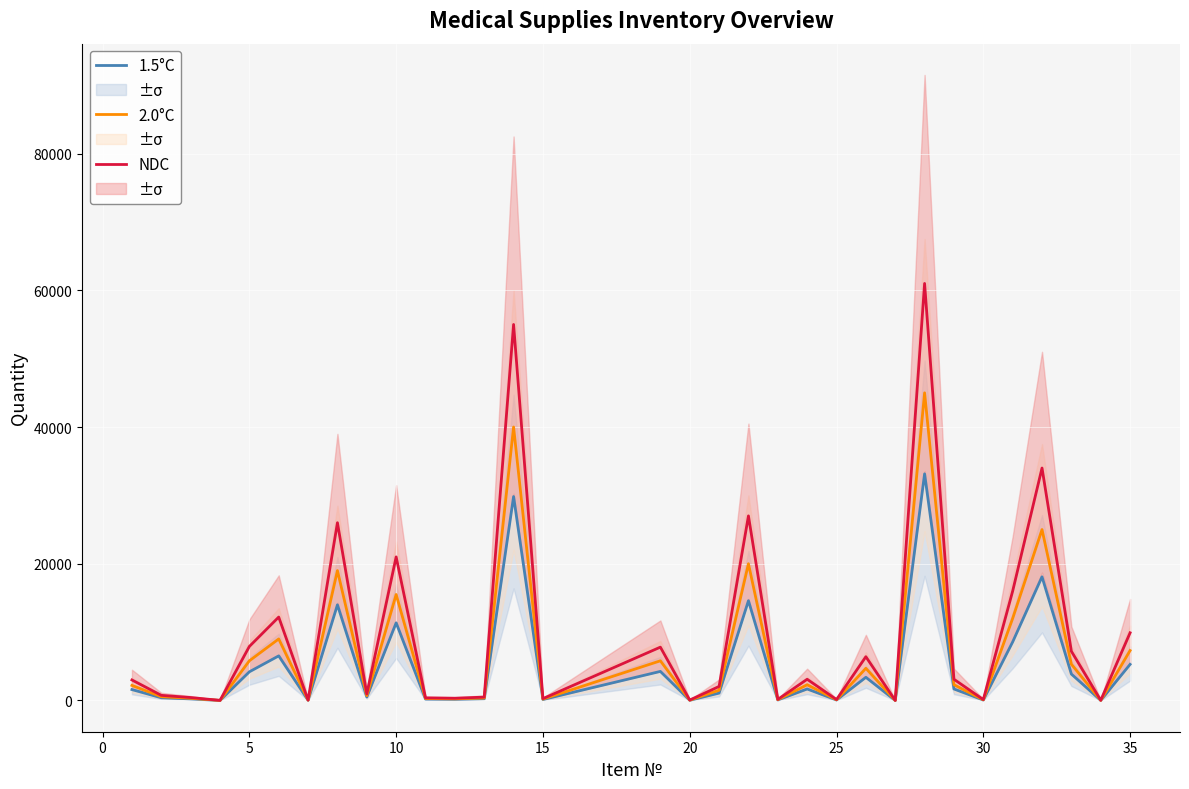

What is the difference between the maximum and minimum values in the NDC series?

60989